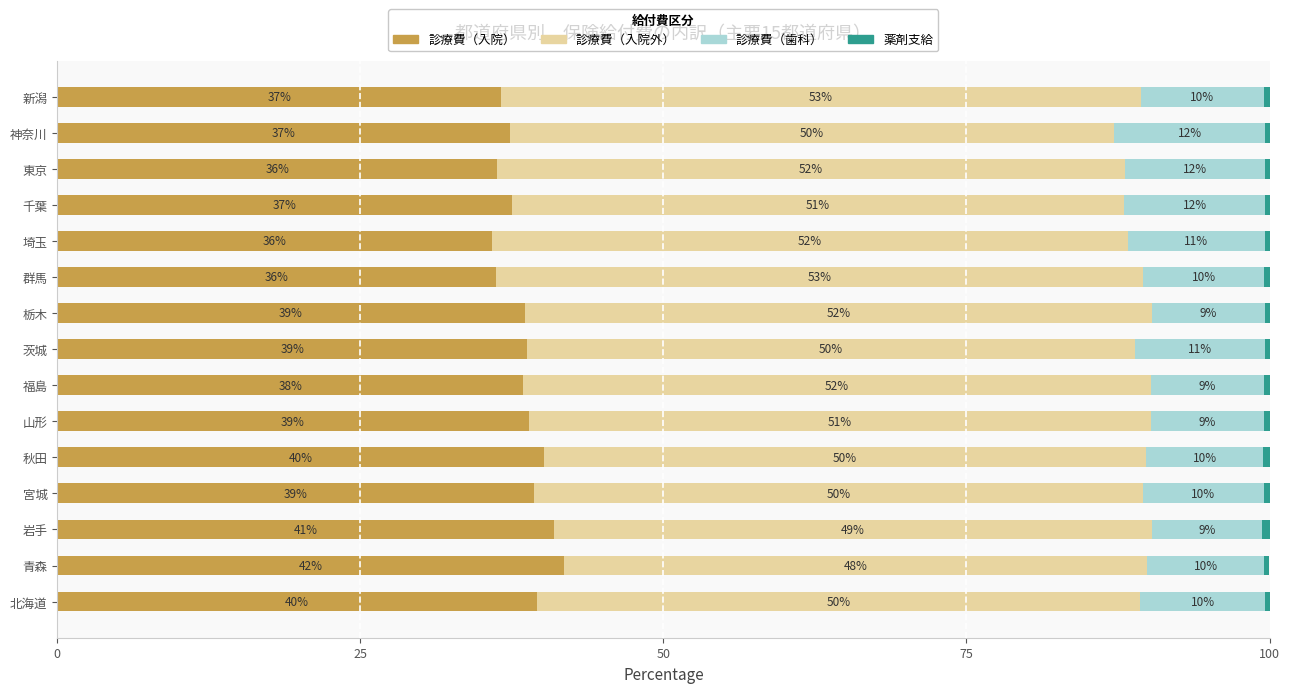

What is the total value across all series at 新潟?

100.0